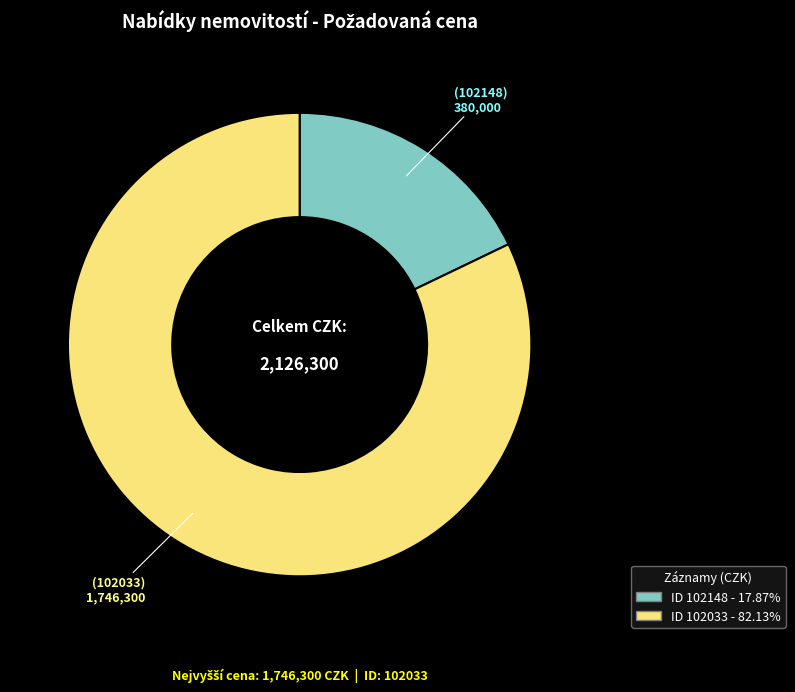

Is there a majority slice in this chart?

Yes